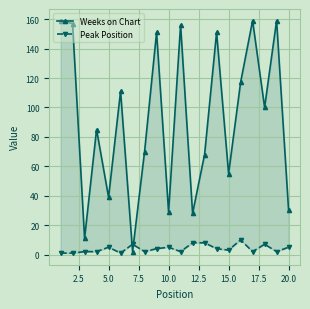

In Weeks on Chart, how many points are lower than both neighbors (excluding endpoints)?

7